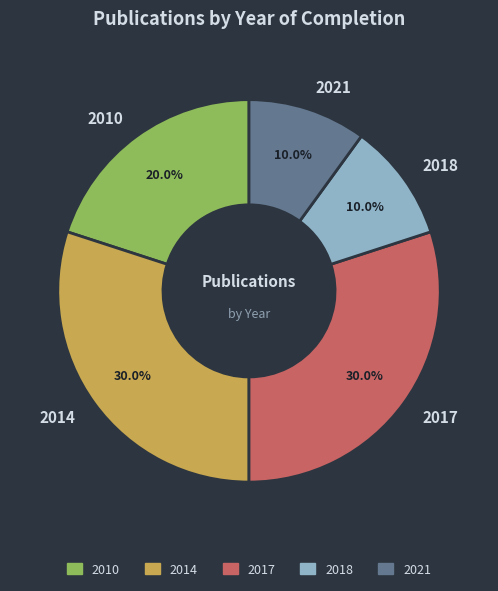

How many slices are in this pie chart?

5